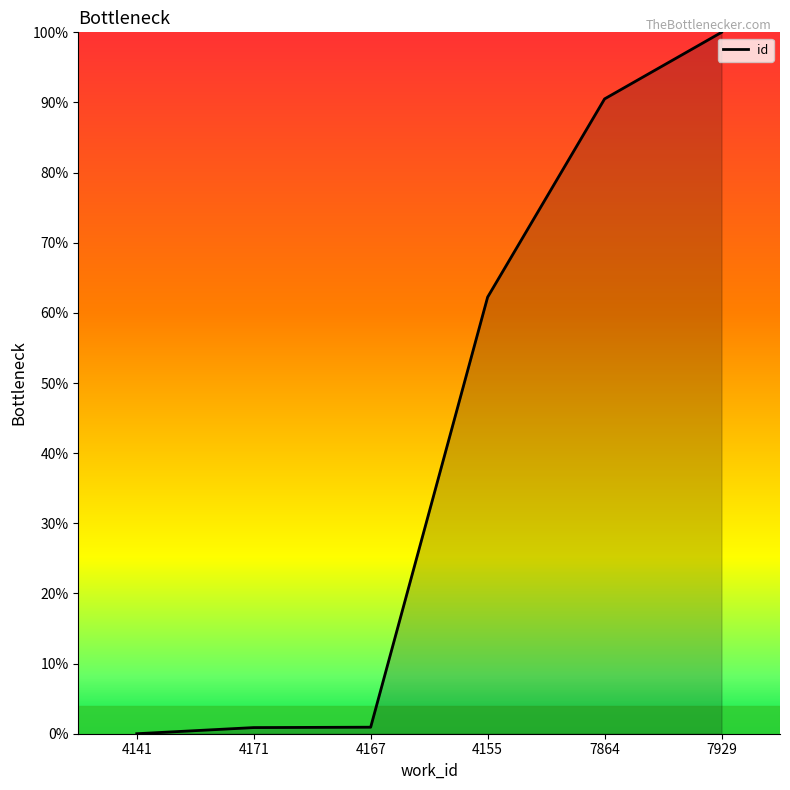

What is the difference between the values at 7864 and 4171?

89.6